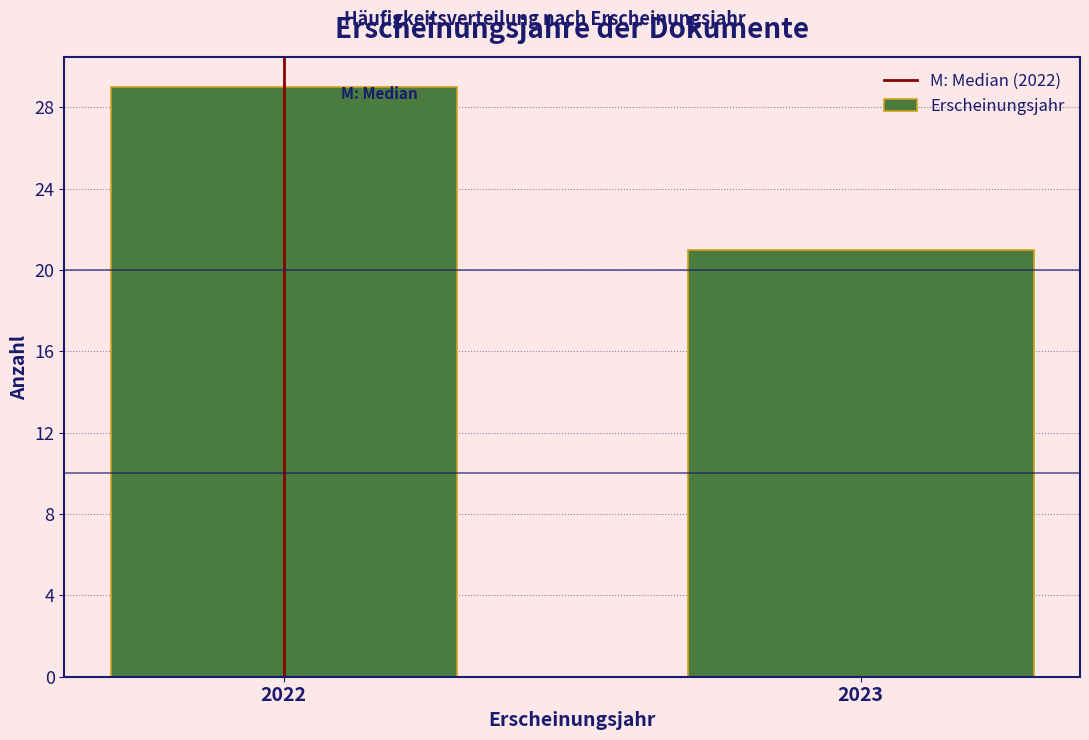

Reading right to left, list all the values displayed in this chart.

21	29